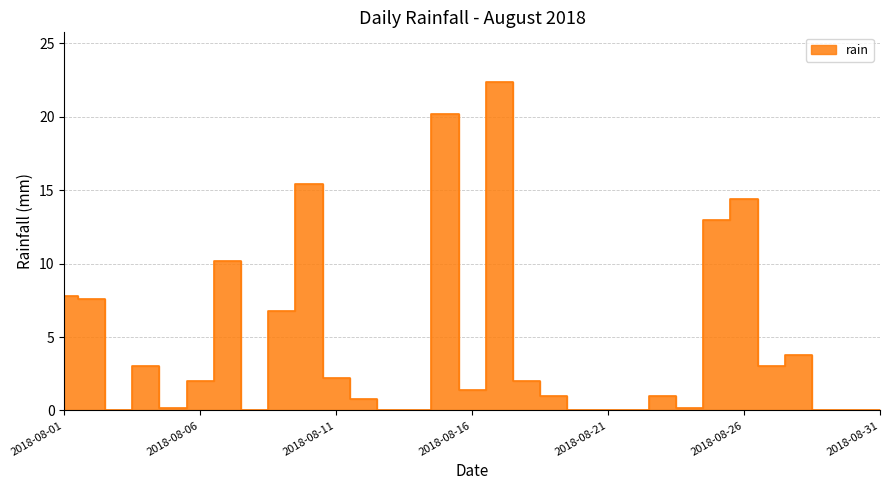

The value at 2018-08-12 is 0.8. True or false?

True